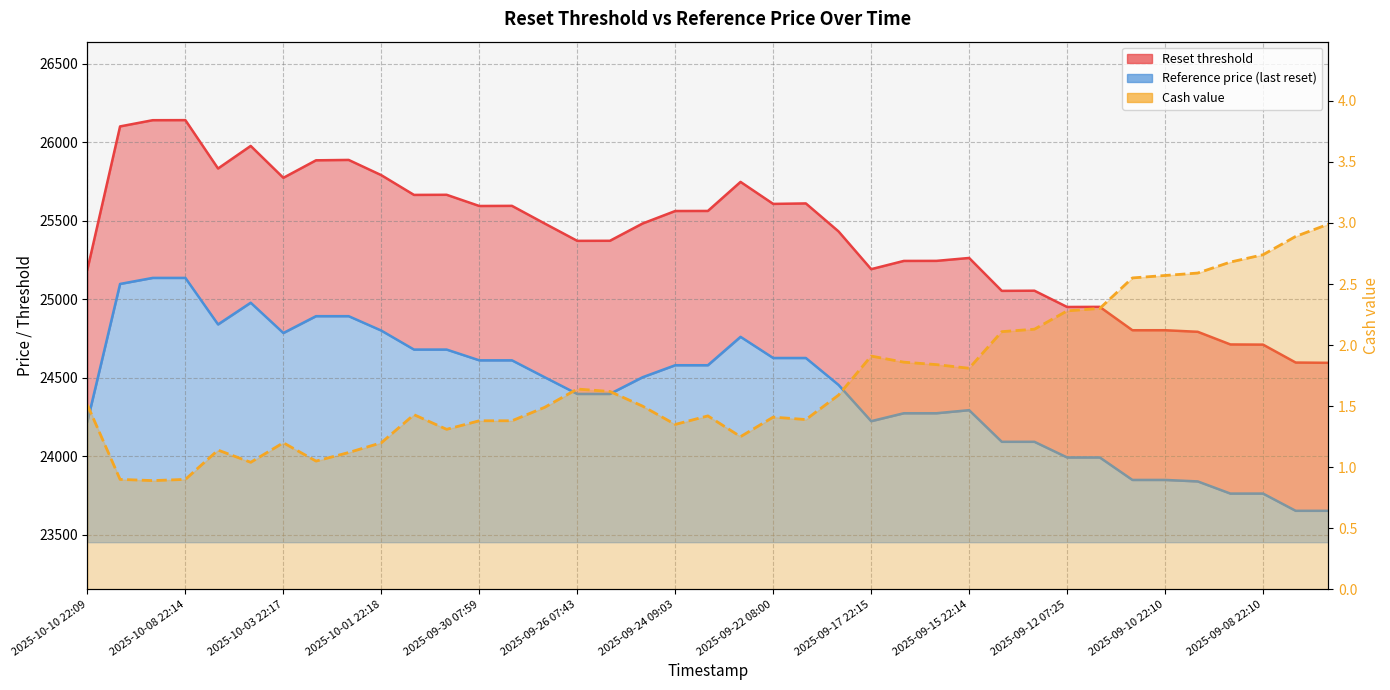

Does the chart have visible grid lines?

Yes